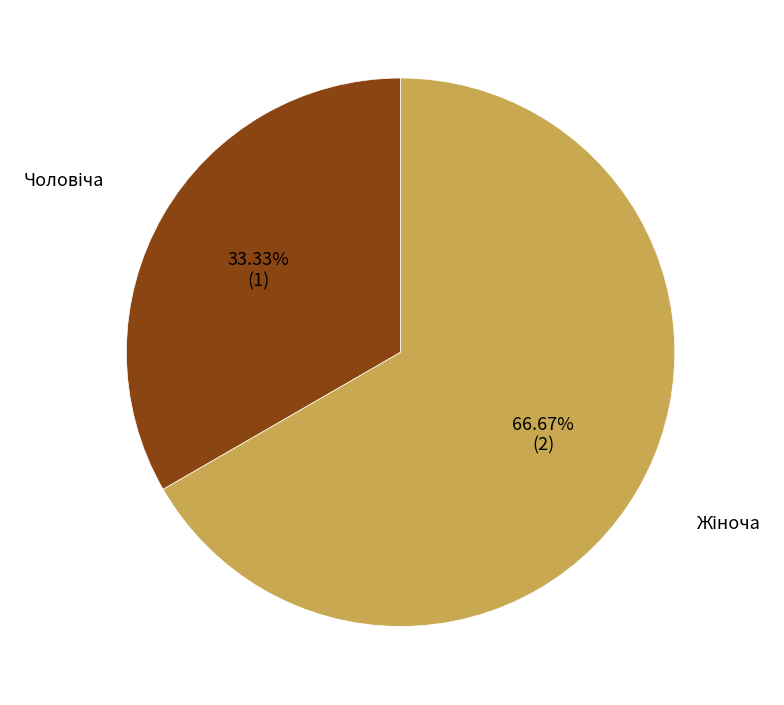

Is there any slice that represents more than half of the pie?

Yes